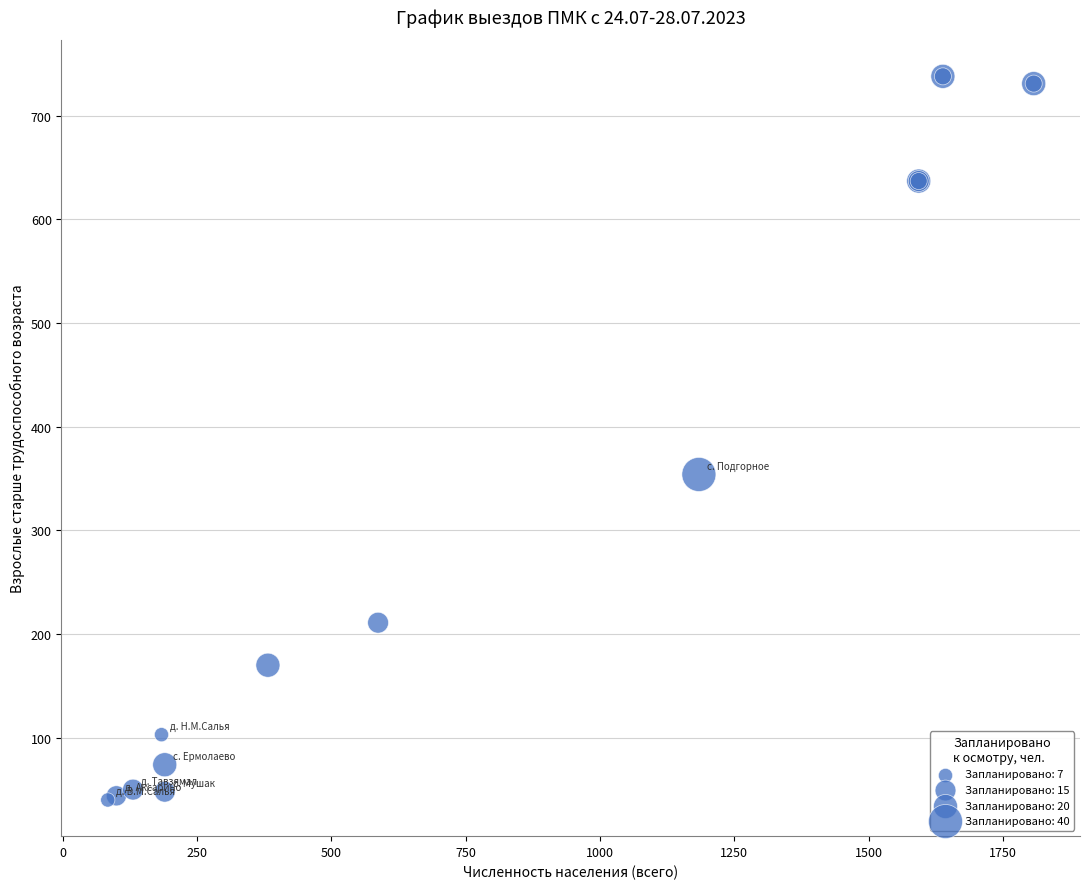

What Y value in the scatter plot is closest to 389?

354